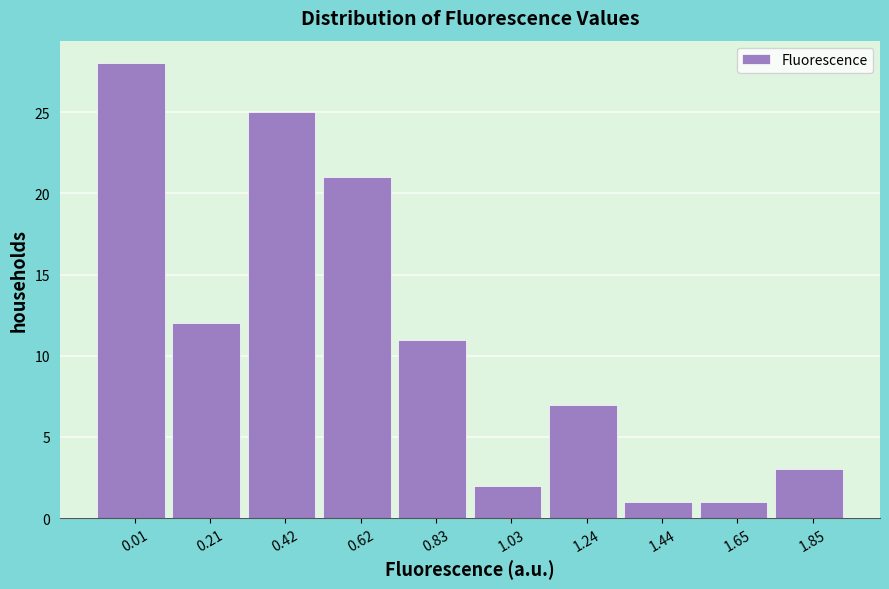

Reading right to left, transcribe all the data shown in this chart.

1.85=3	1.65=1	1.44=1	1.24=7	1.03=2	0.83=11	0.62=21	0.42=25	0.21=12	0.01=28